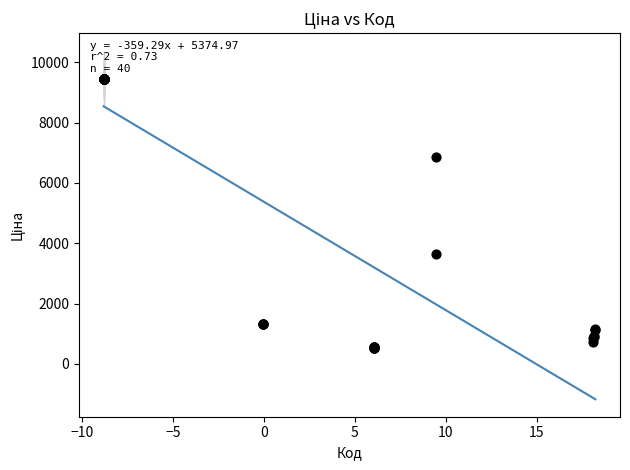

What Y value in the scatter plot is closest to 4989?

3640.8